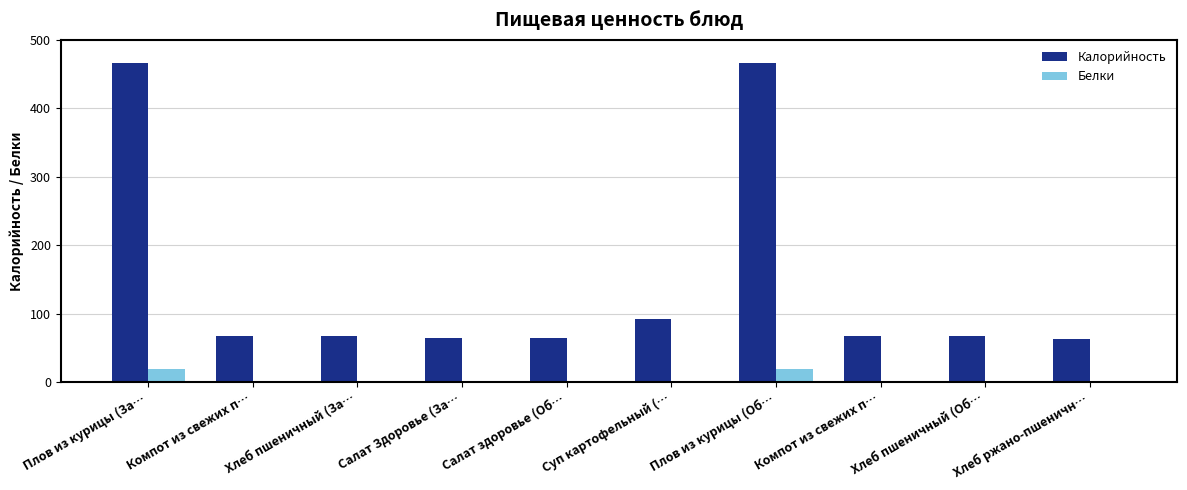

How many series are shown in this chart?

2